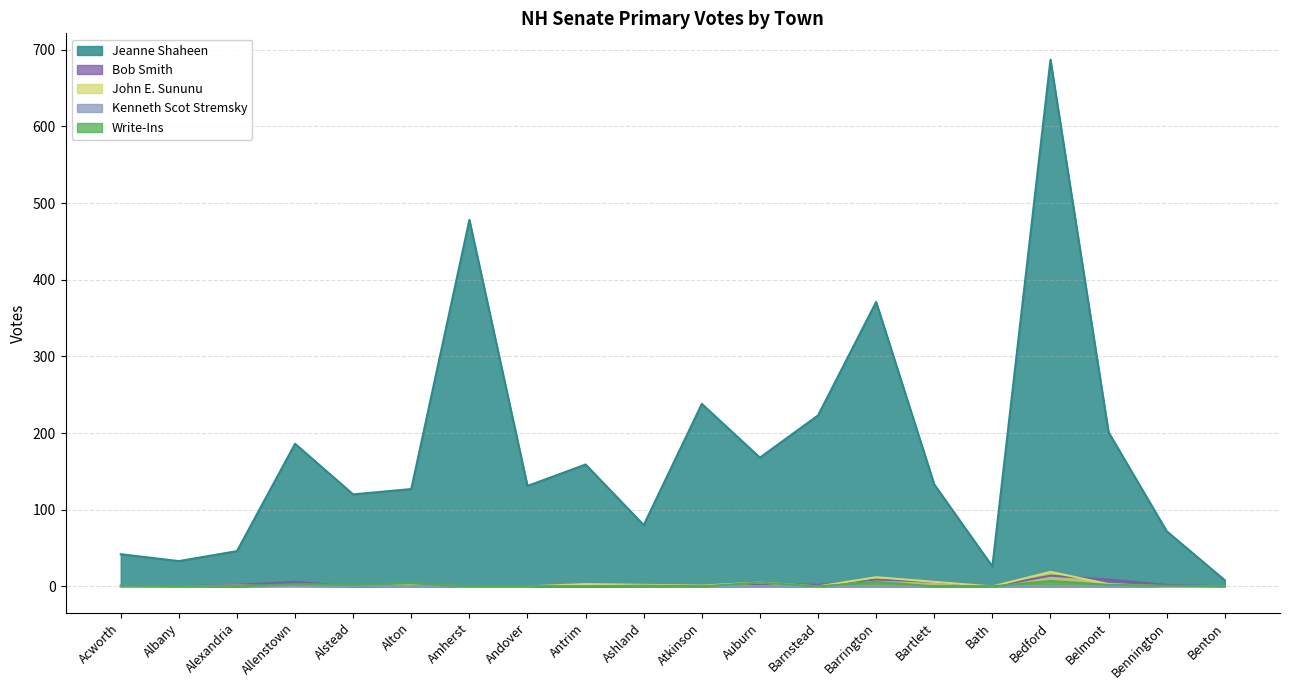

Does the chart display data point markers on the line(s)?

No